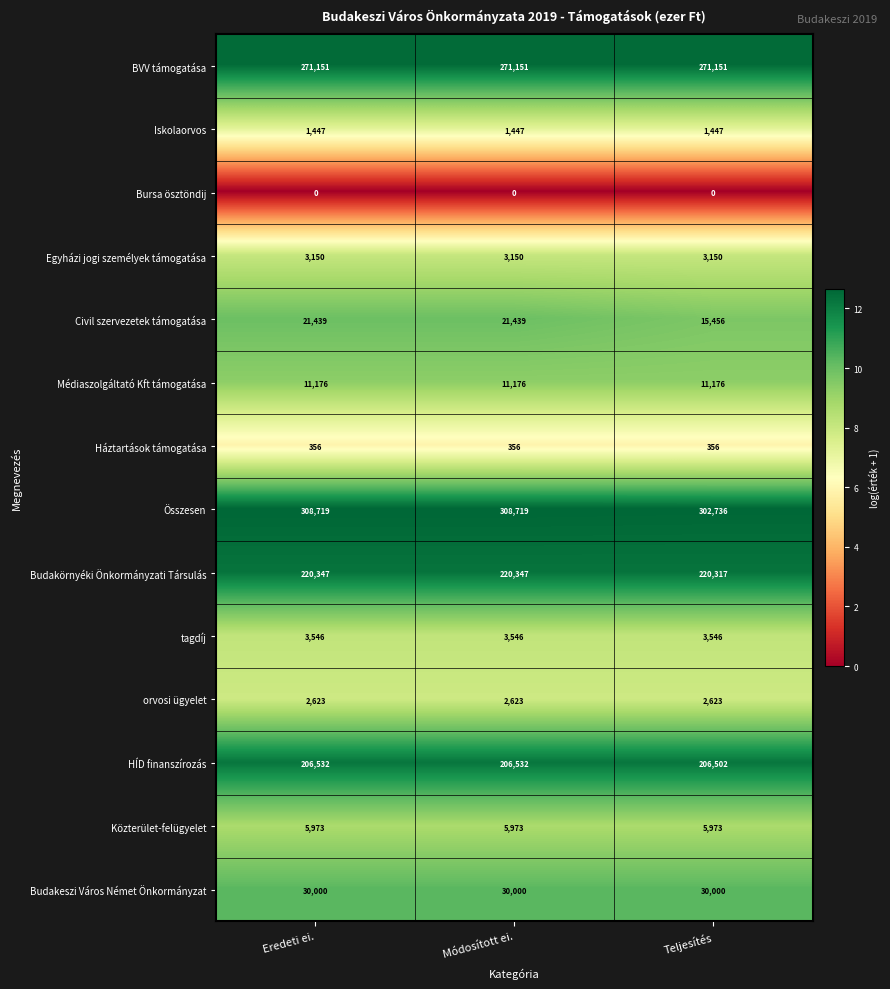

At how many categories does at least one series exceed 81263?

3